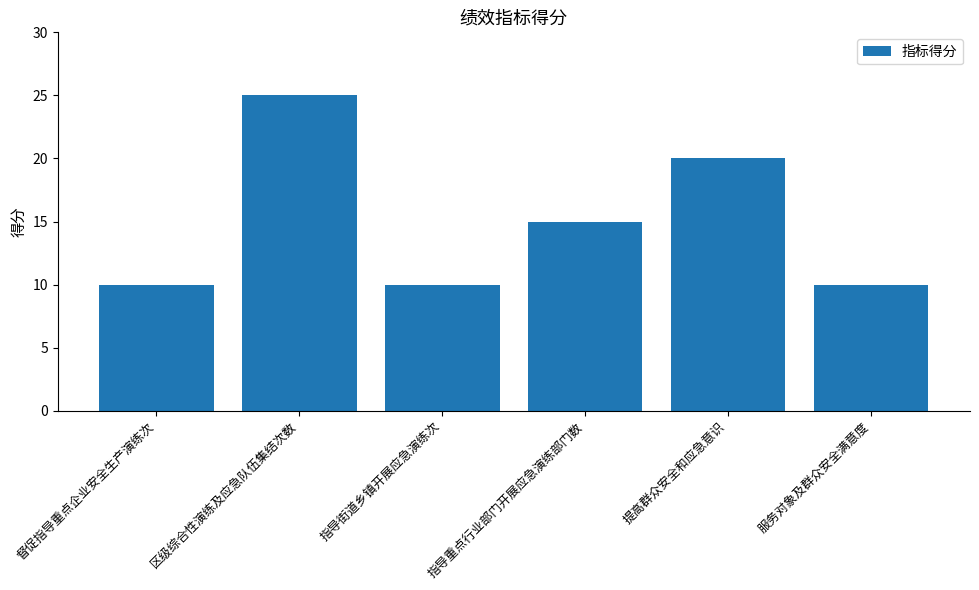

Reading left to right, transcribe all the data shown in this chart.

10	25	10	15	20	10